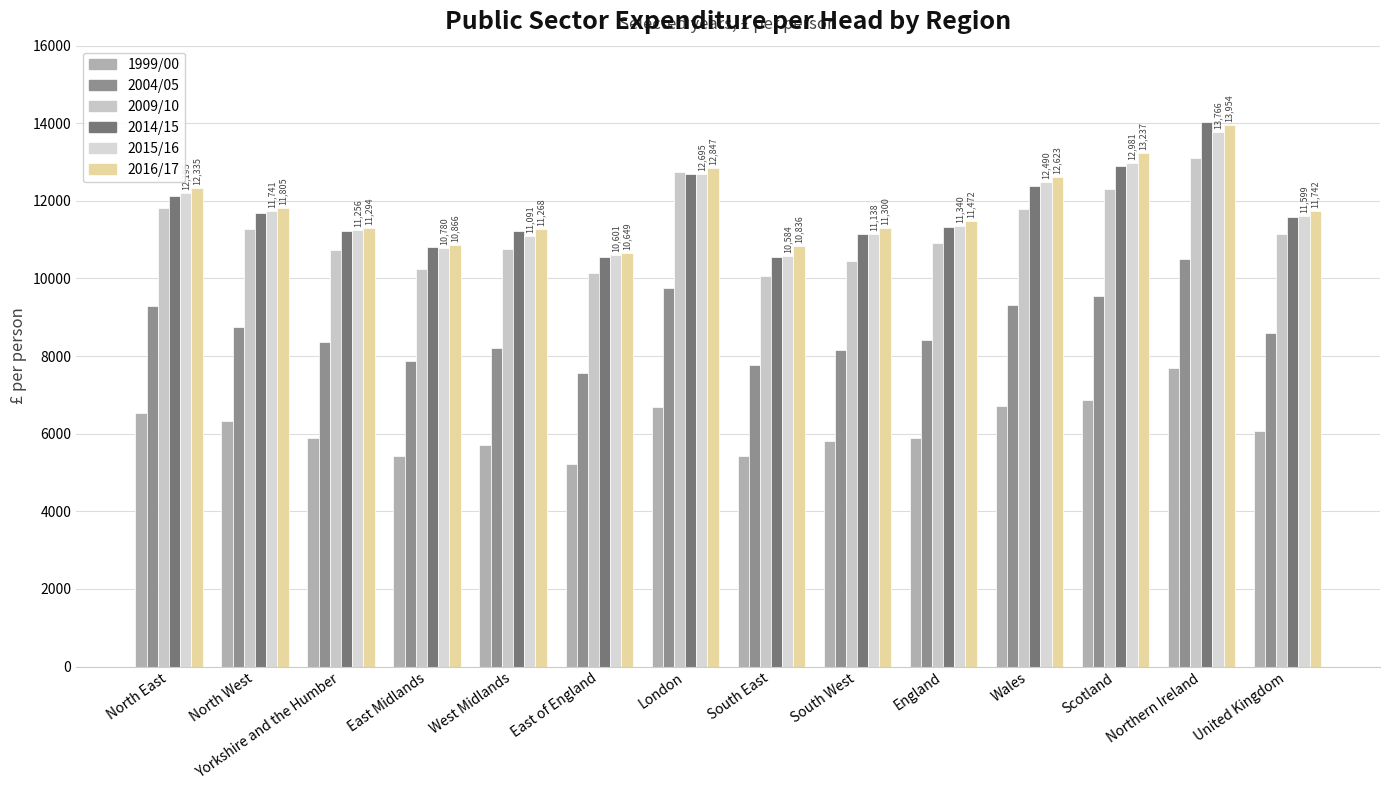

What is the total value across all series at North West?

61566